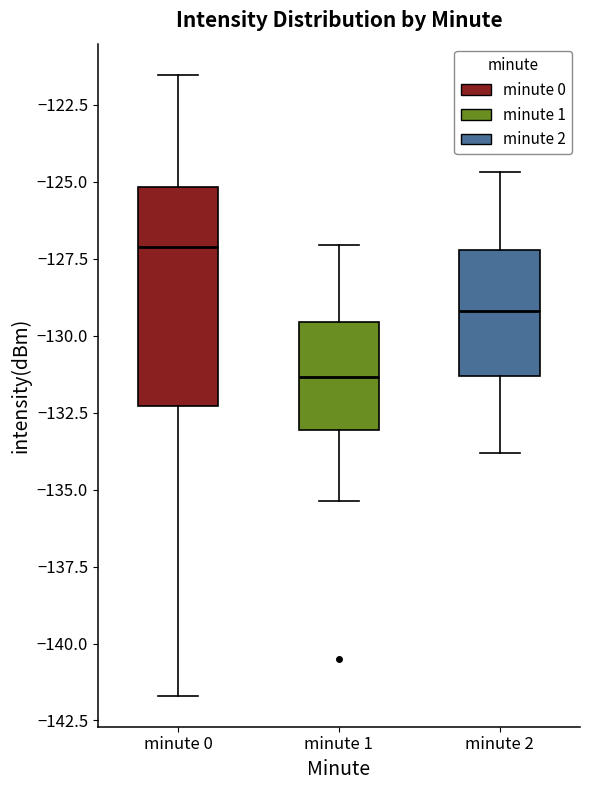

Where does the median line of the box for minute 1 sit on the y-axis? The values are not printed on the chart, so give them approximately, as read against the axis.

-131.5